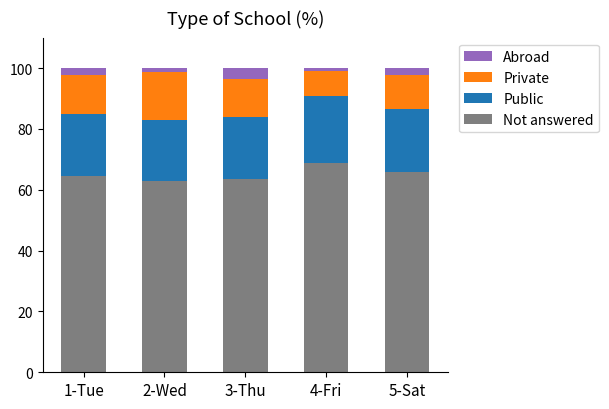

How many categories are shown in the chart?

5